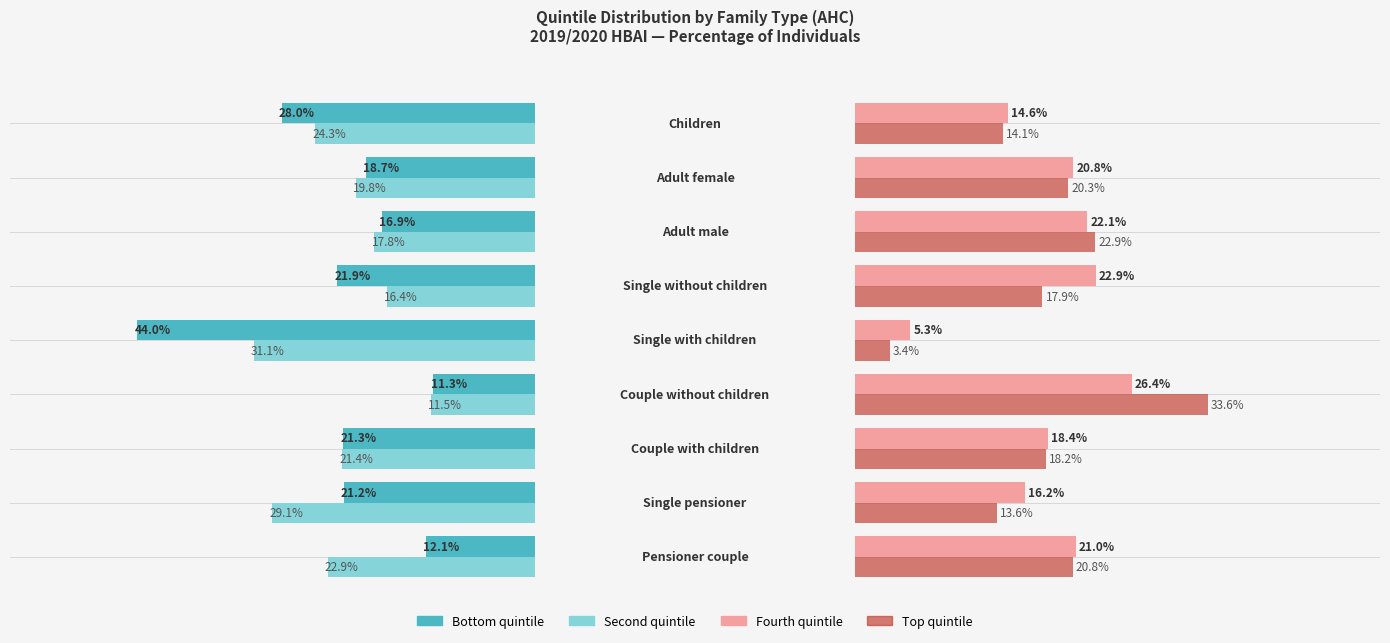

Rank the series by their maximum value, from highest to lowest.

Bottom quintile, Top quintile, Second quintile, Fourth quintile